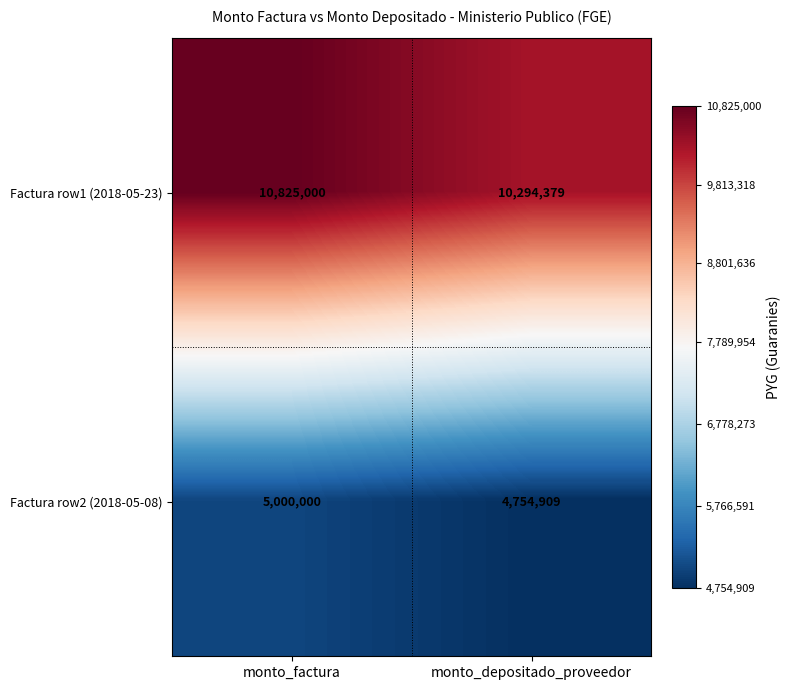

At which category is the sum across all series the highest?

monto_factura